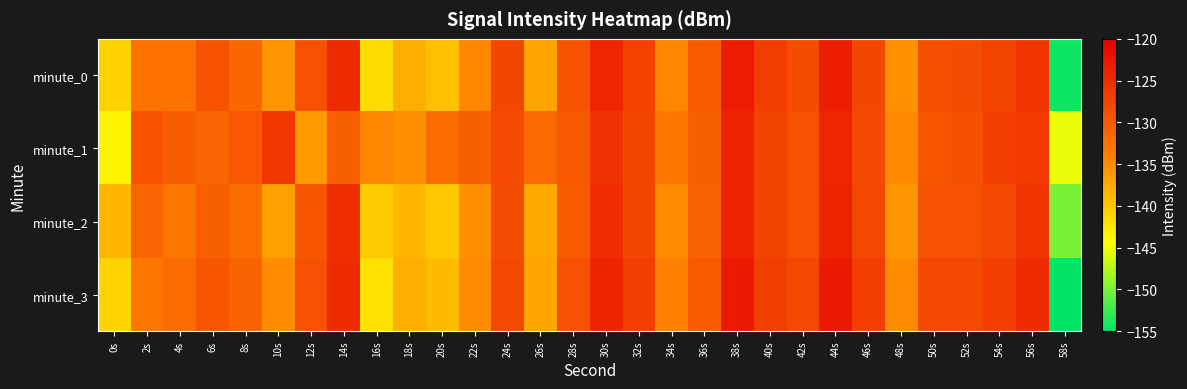

How many categories are shown in the chart?

30